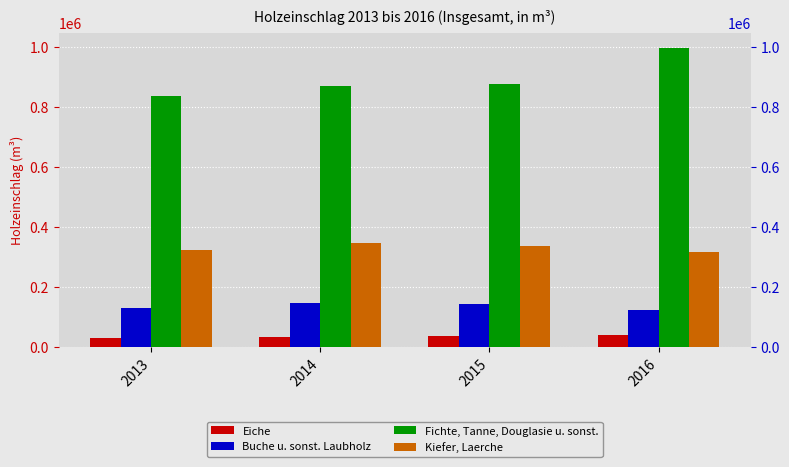

Between 2014 and 2016, which series saw the biggest shift?

Fichte, Tanne, Douglasie u. sonst.